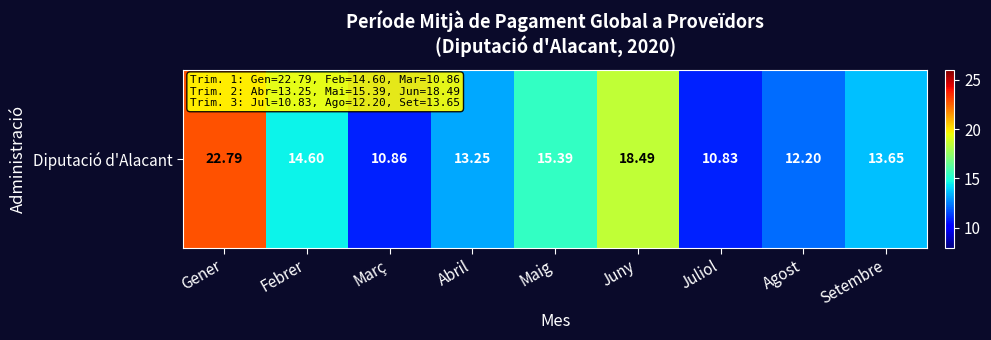

What is the greatest value displayed?

22.8